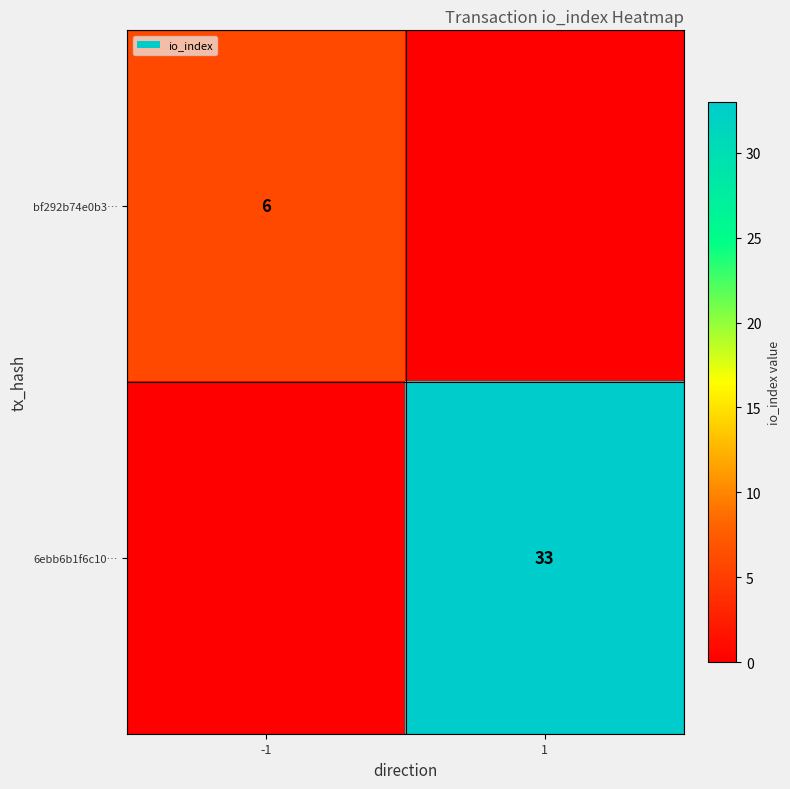

The value of 6ebb6b1f6c10… at 1 is 46. True or false?

False